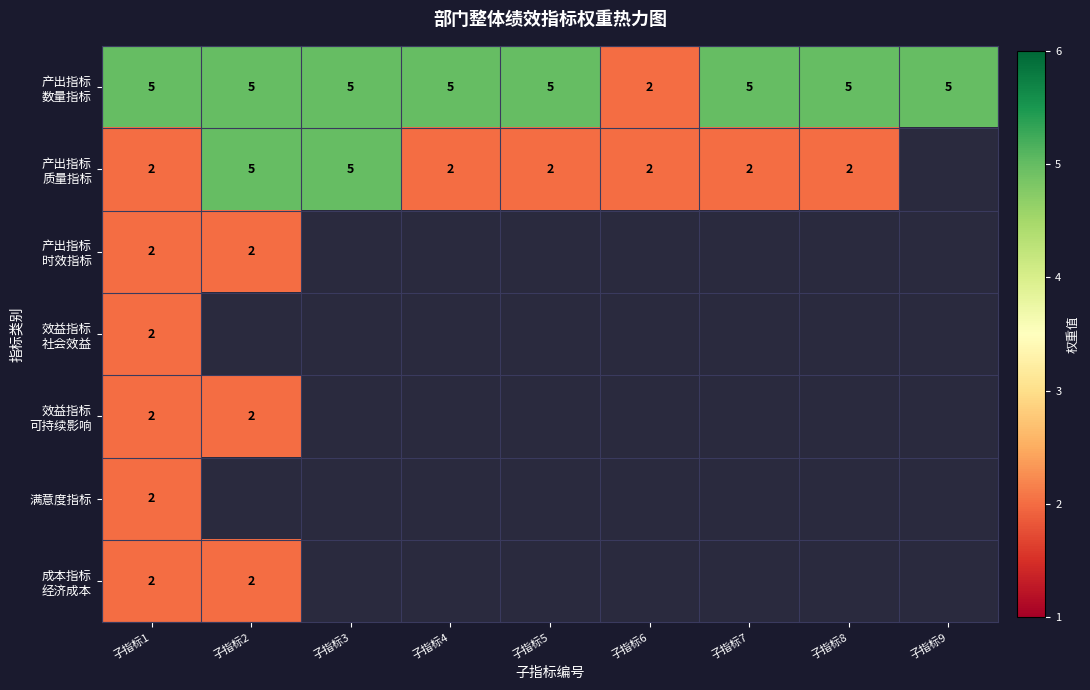

What is the maximum value shown in the chart?

5.0